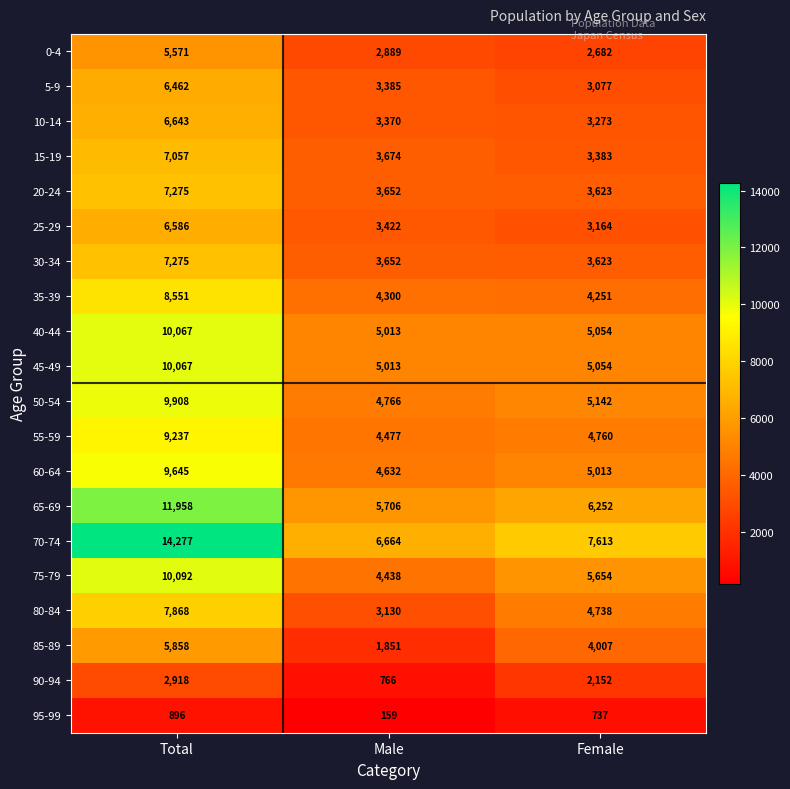

Between Total and Male, which series saw the biggest shift?

70-74